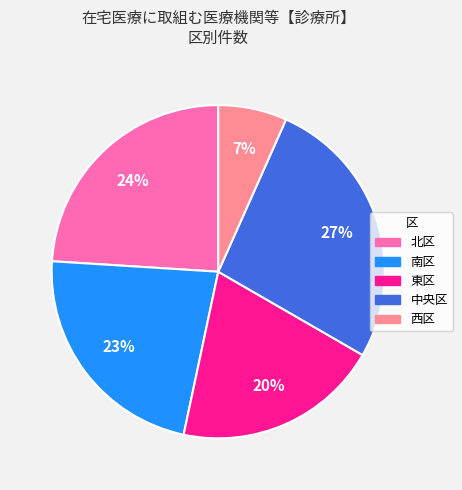

Is there a majority slice in this chart?

No